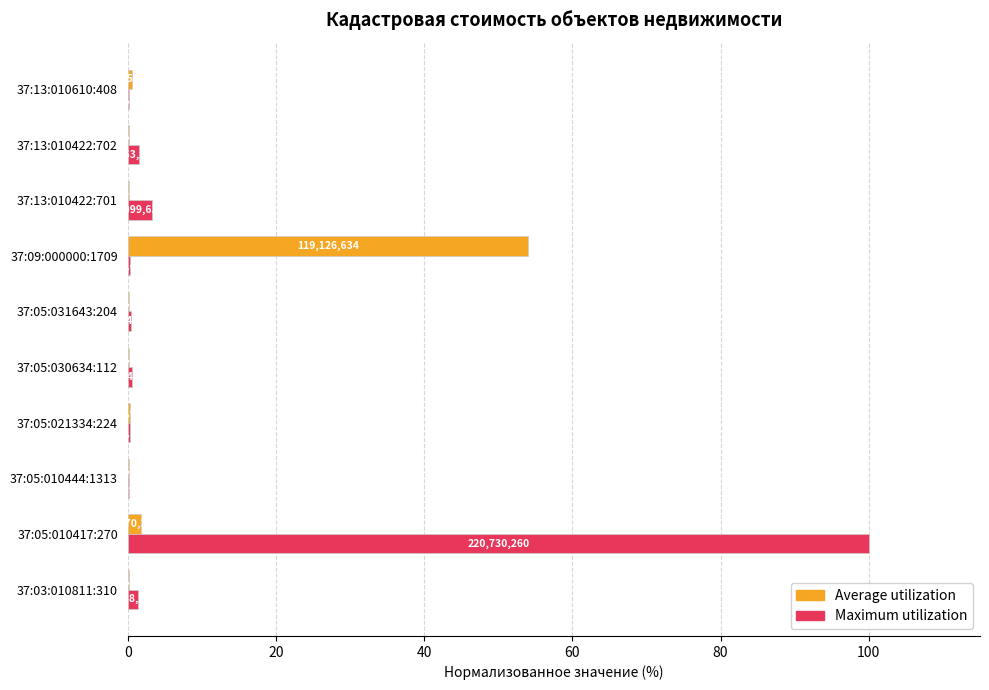

Reading left to right, extract all data points from this chart.

Average utilization: 0.2	1.8	0.2	0.4	0.1	0.2	54.0	0.2	0.2	0.5
Maximum utilization: 1.4	100.0	0.2	0.3	0.6	0.5	0.3	3.2	1.6	0.2